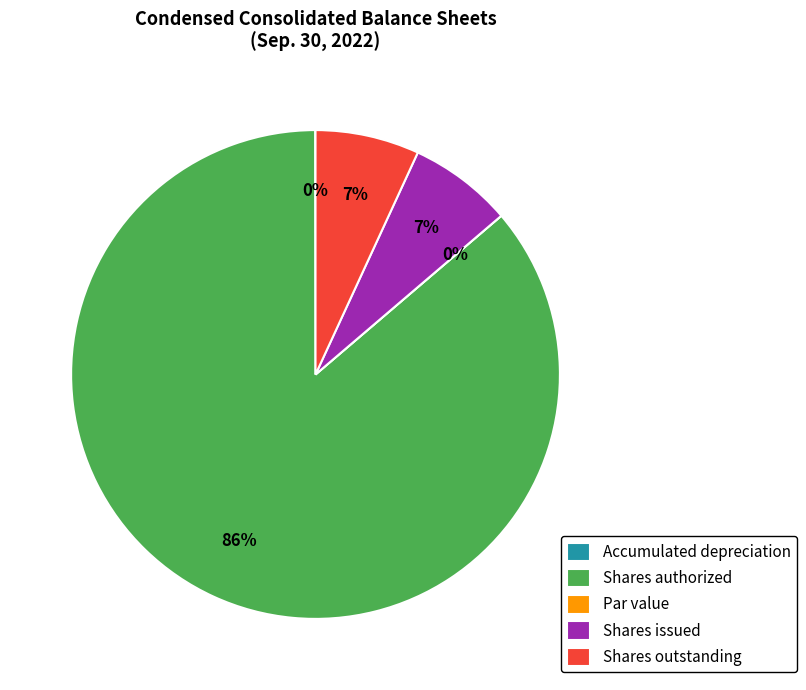

How much of the chart is everything except Common stock, shares issued?

93.1%